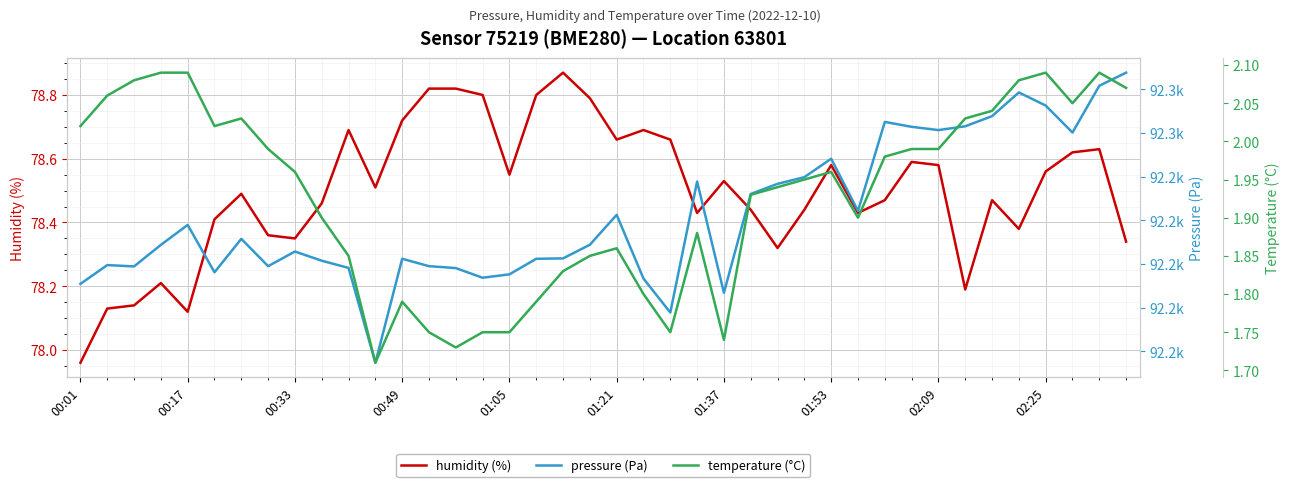

Which series changed the most between 01:21 and 25?

pressure